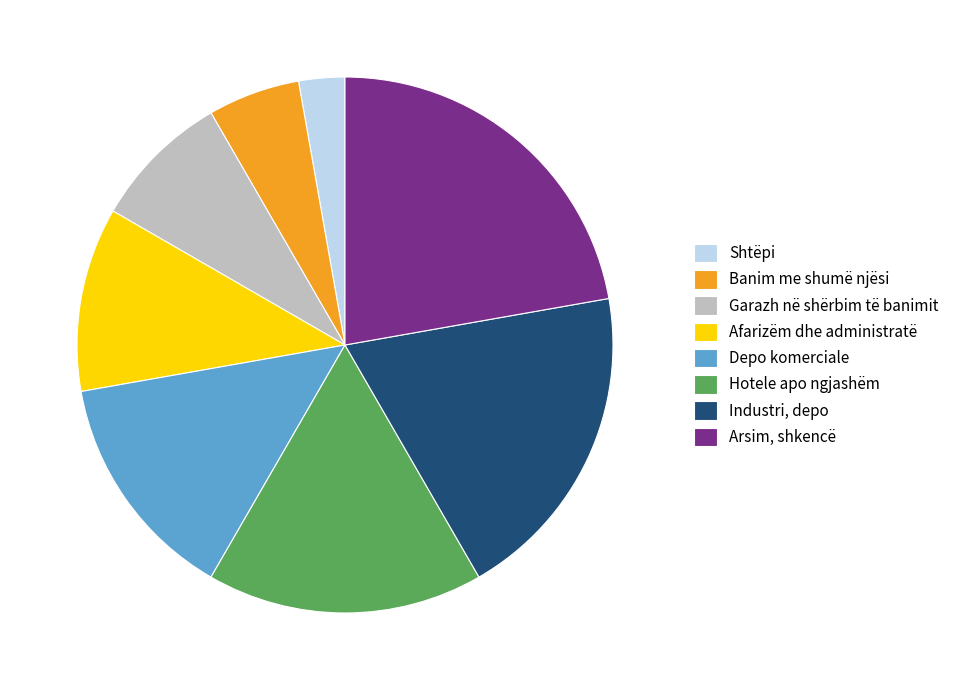

Does any single category account for the majority?

No